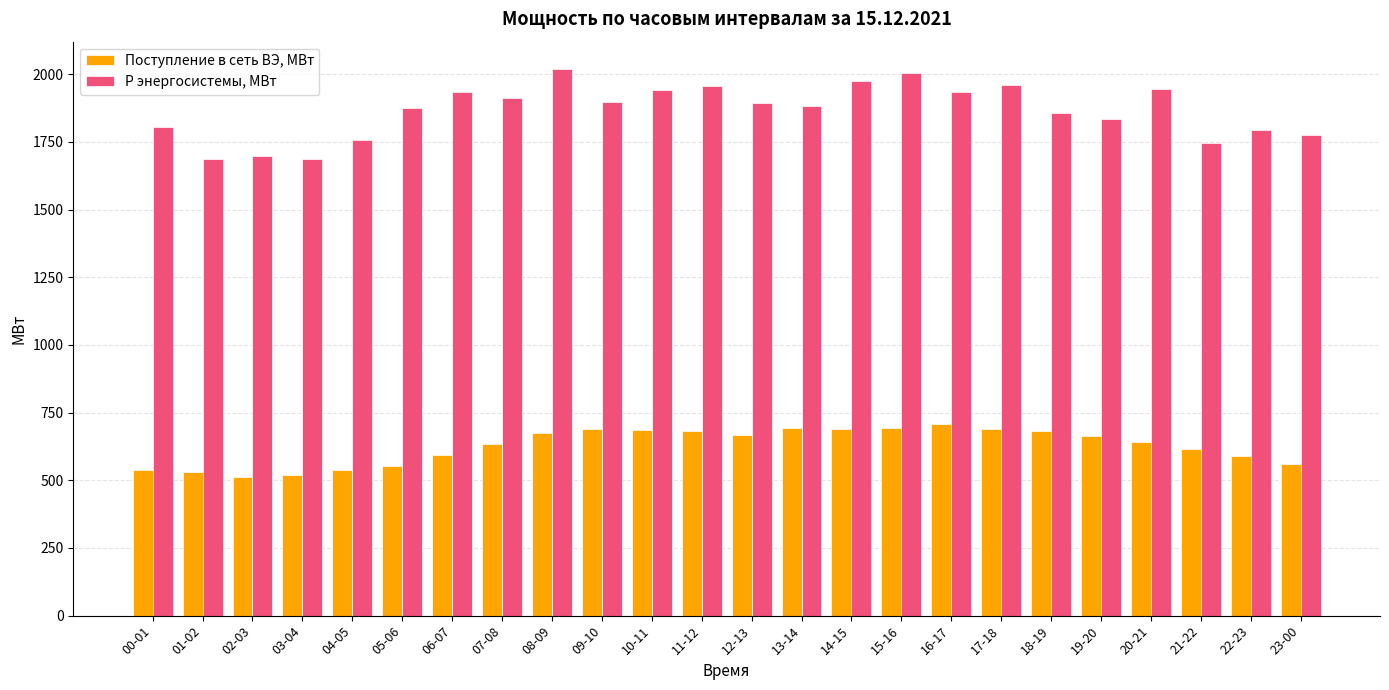

Where does the Поступление в сеть ВЭ, МВт series first go above 663?

08-09